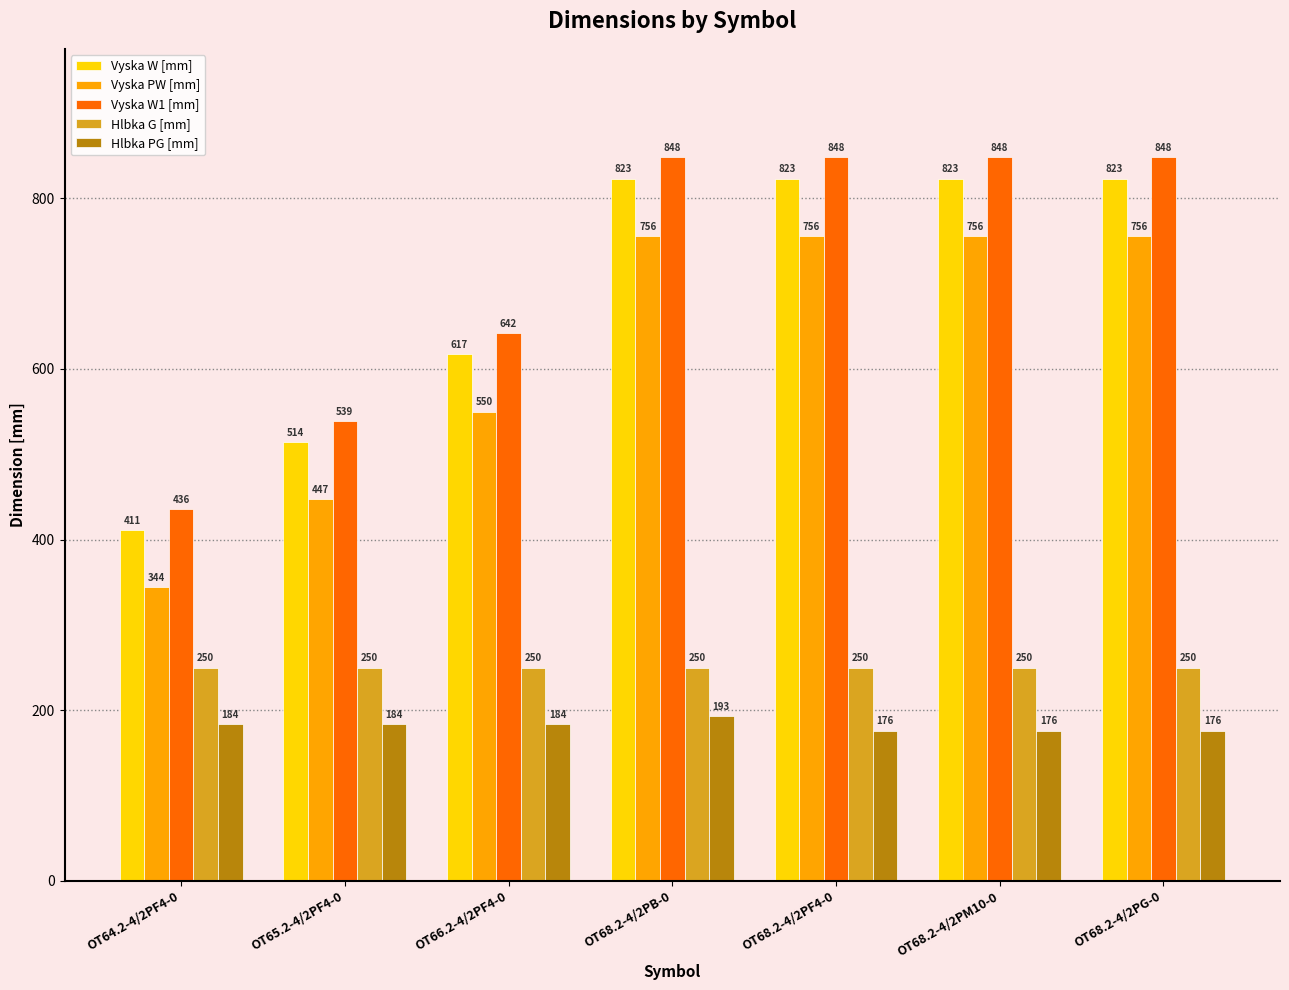

Which series changed the most between OT68.2-4/2PB-0 and OT68.2-4/2PF4-0?

Hlbka PG [mm]